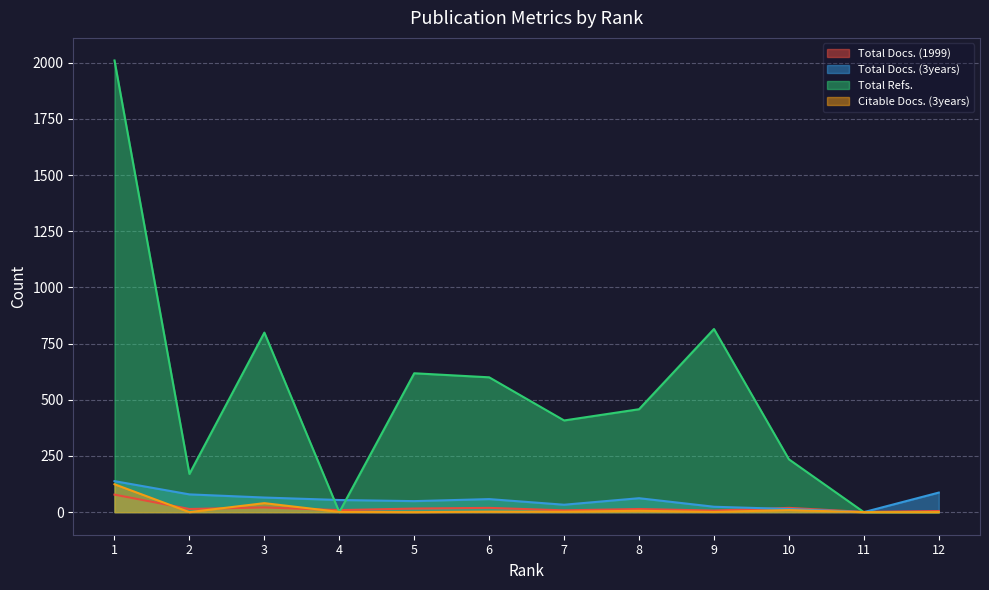

Reading left to right, list all the values displayed in this chart.

Total Docs. (1999): 78	14	21	9	16	19	8	14	7	19	1	5
Total Docs. (3years): 138	79	65	54	49	58	33	62	24	14	0	87
Total Refs.: 2010	170	799	0	618	600	408	458	815	235	0	0
Citable Docs. (3years): 124	0	40	1	0	2	2	6	1	9	0	0